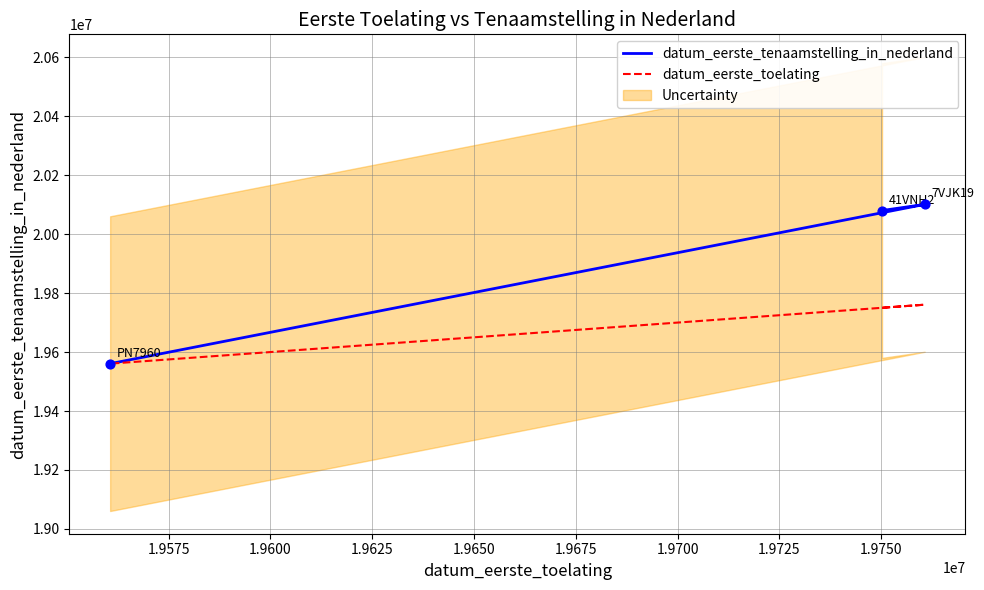

Which series has the largest total across all categories?

datum_eerste_tenaamstelling_in_nederland